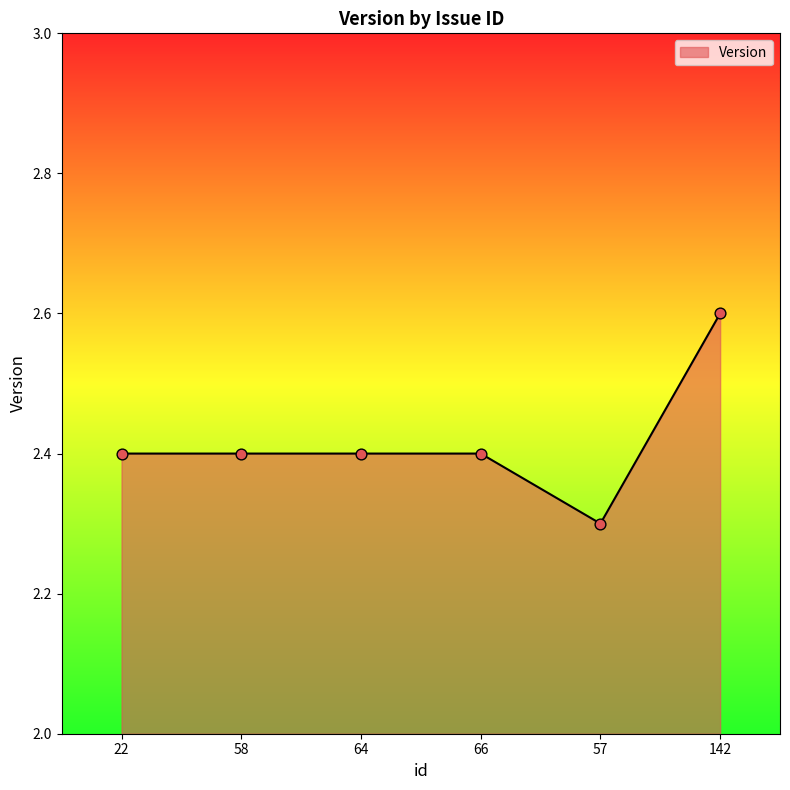

What is the ratio of the value at 58 to the value at 66?

1.0